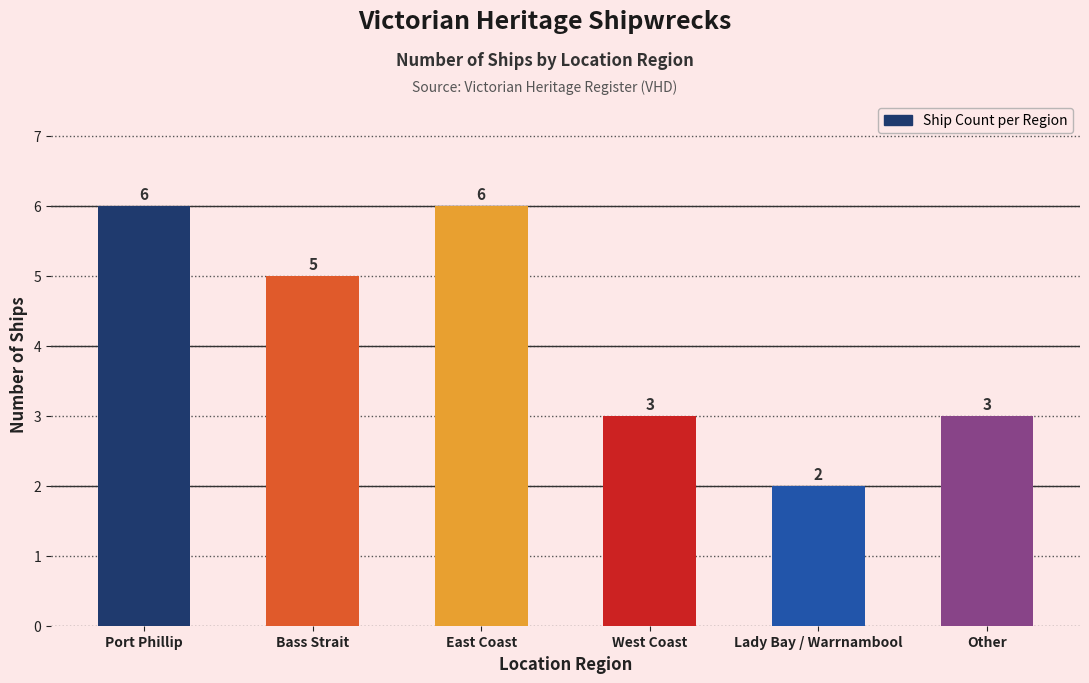

The value at Lady Bay / Warrnambool is 2. True or false?

True